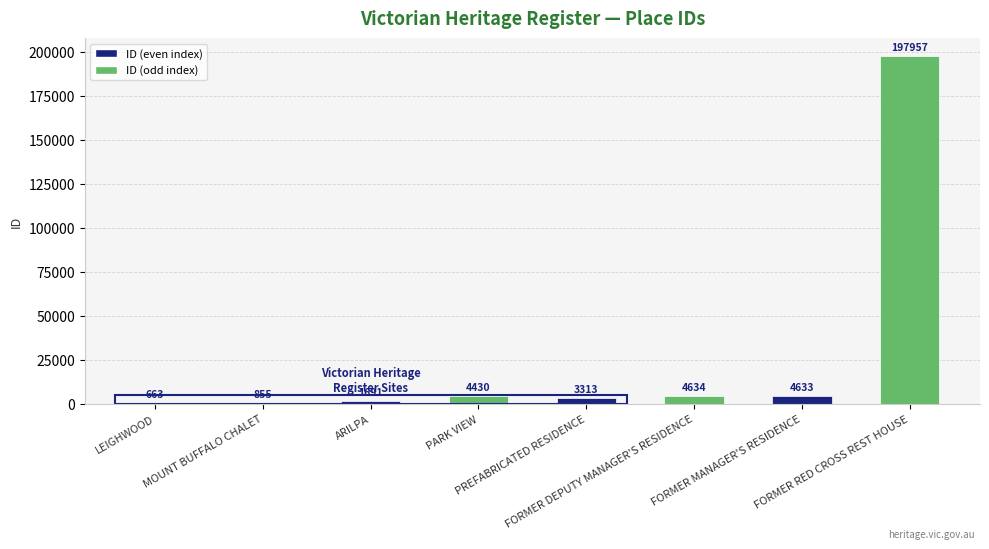

Count the number of data series in this chart.

1